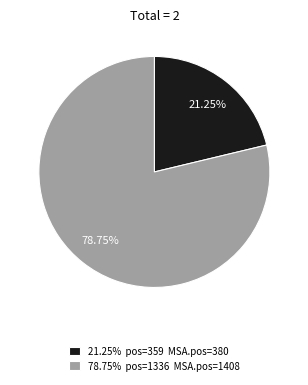

Approximately how many times larger is the value at 21.25% pos=359 MSA.pos=380 compared to 78.75% pos=1336 MSA.pos=1408?

0.3